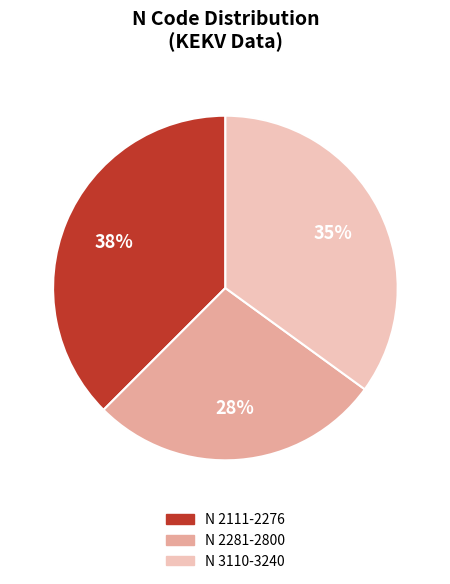

The N 2111-2276 slice represents 38% of the pie. True or false?

True